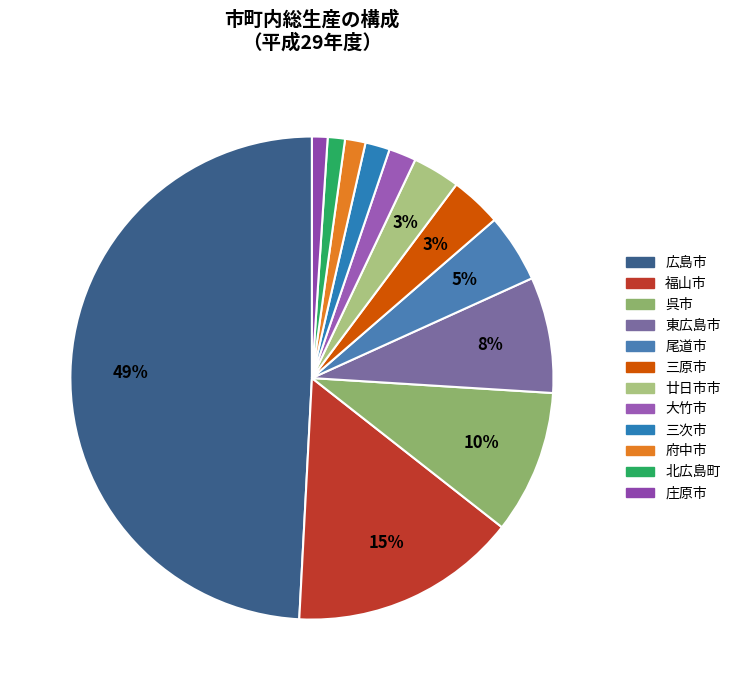

What percentage is the 大竹市 slice, to the nearest percent?

2%